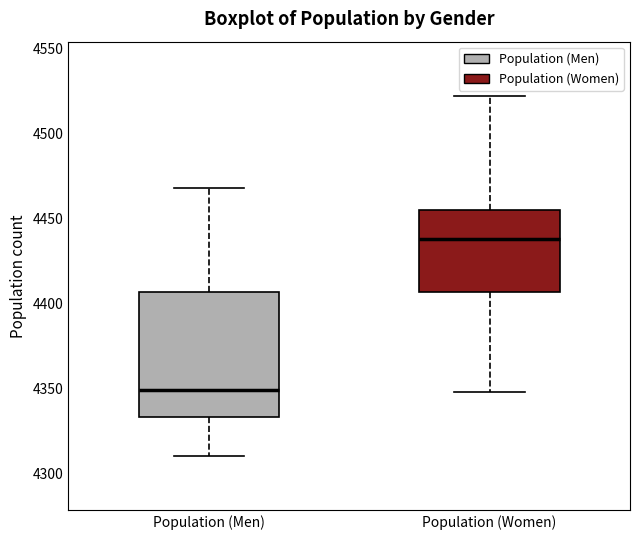

Which box has the highest median line?

Population (Women)